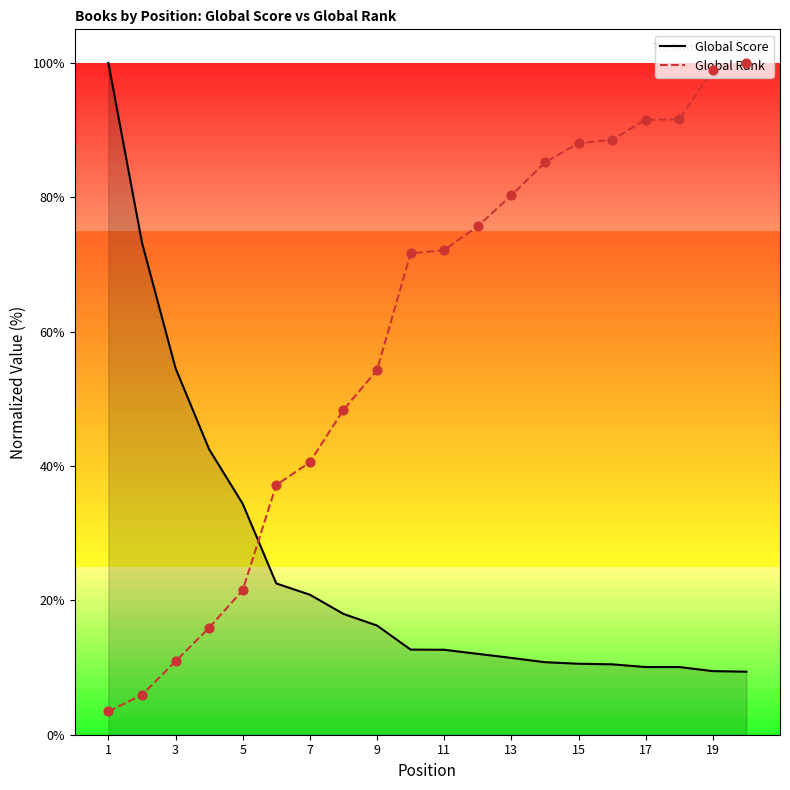

Rank the series by their average value, from highest to lowest.

Global Rank, Global Score